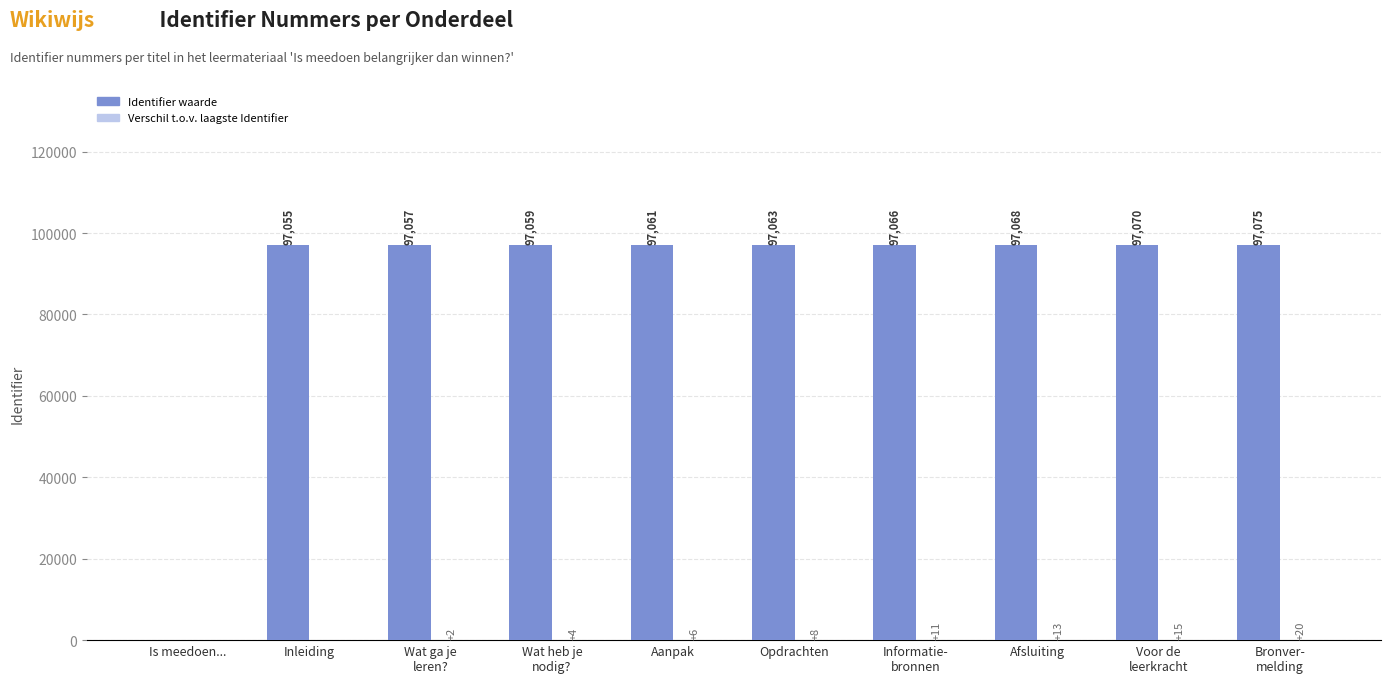

What is the approximate value of Identifier waarde at Afsluiting, to the nearest 50?

97050